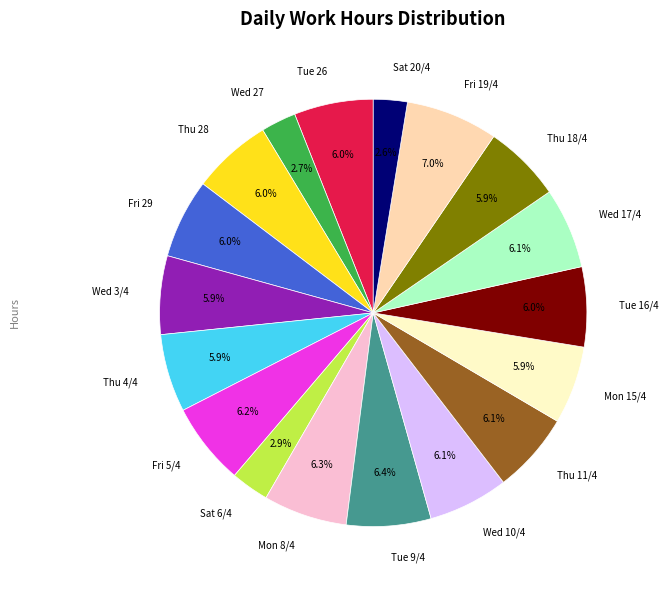

What is the largest slice in the pie chart?

Fri 19/4